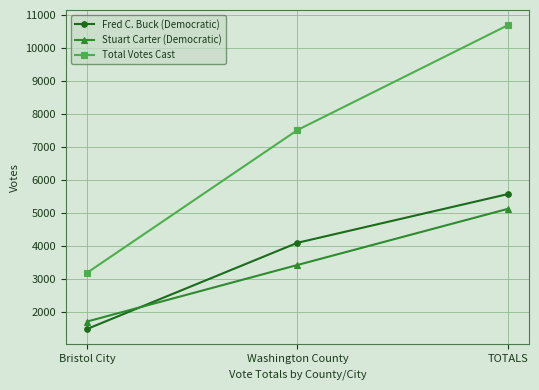

Is the value of Total Votes Cast at TOTALS greater than the value of Stuart Carter (Democratic) at Washington County?

Yes